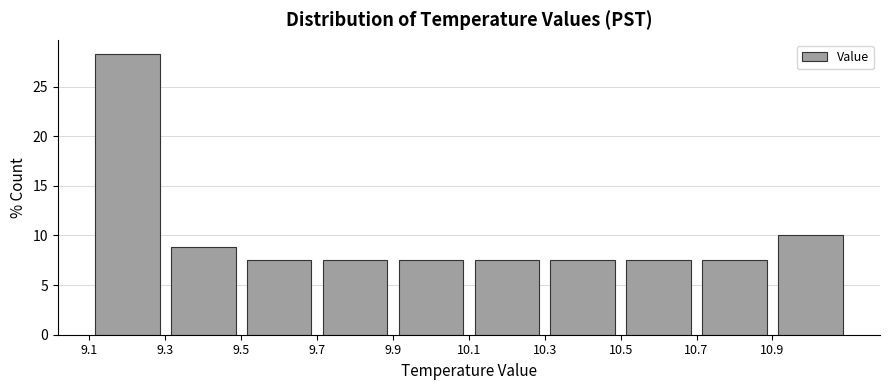

Over which range of the x-axis is the bar tallest?

9.1 to 9.3